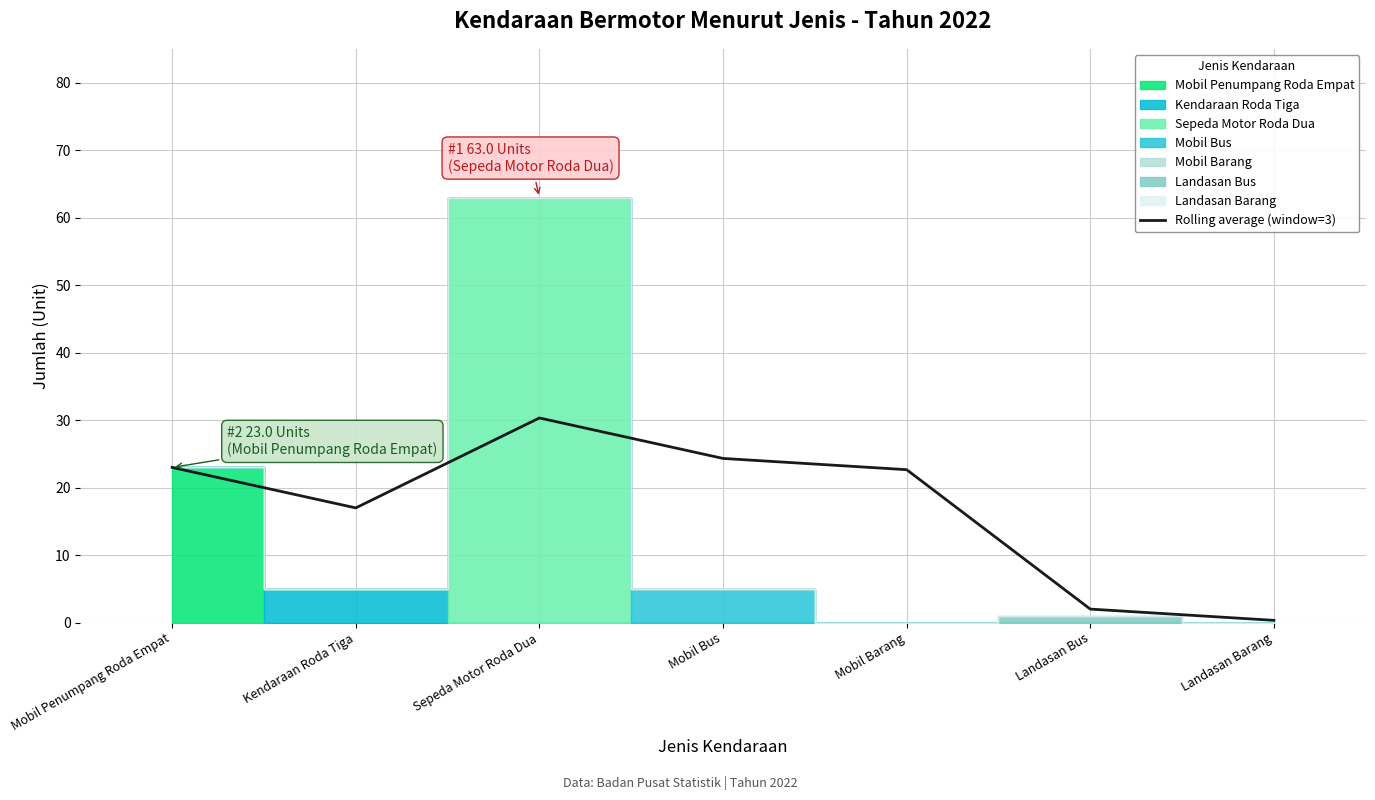

Where is the data nearest to the value 15?

Kendaraan Roda Tiga